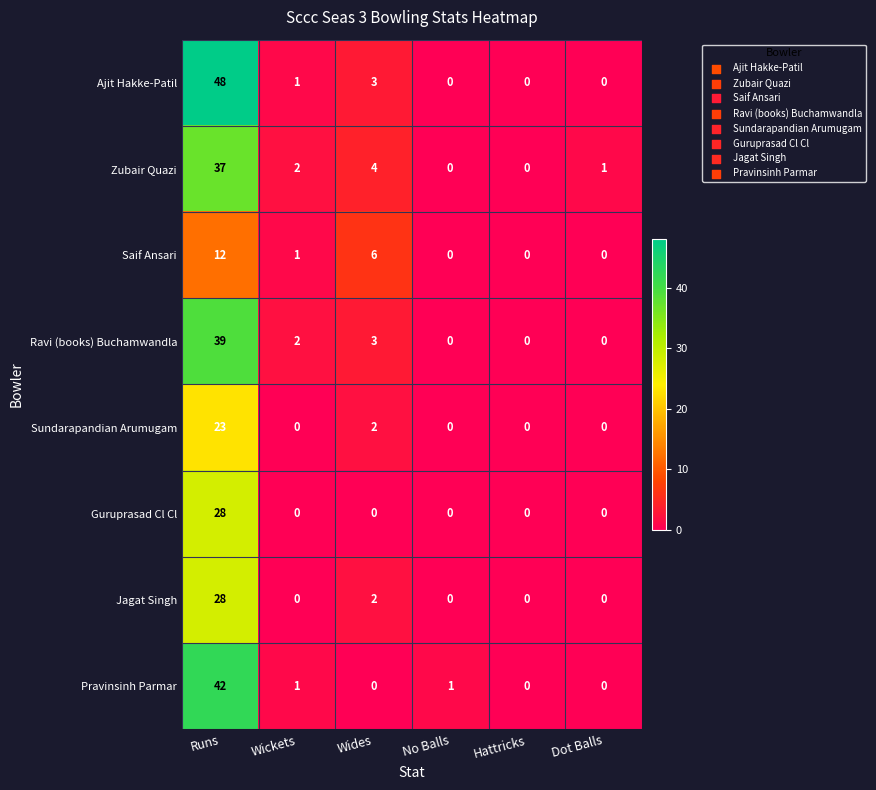

What is the sum of the Zubair Quazi values at Hattricks and Wides?

4